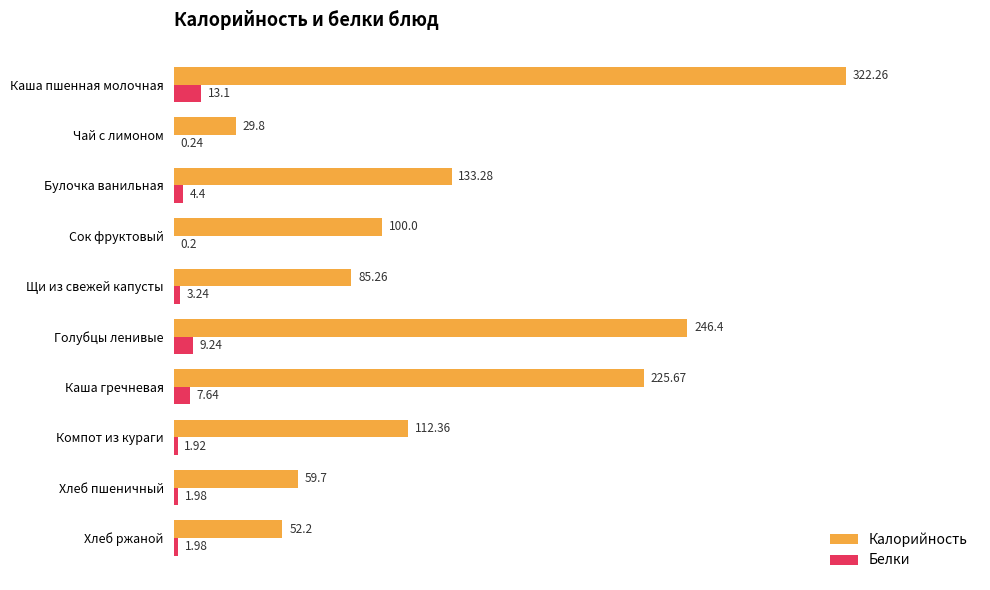

Which series changed the most between Каша пшенная молочная and Булочка ванильная?

Калорийность